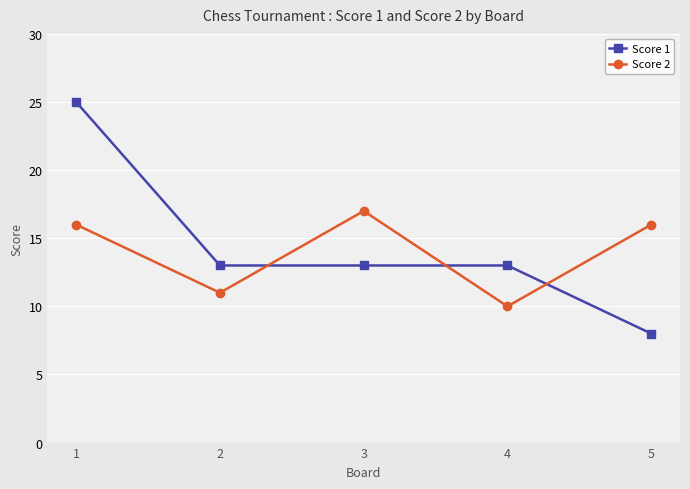

What is the difference between the highest and lowest values at 3?

4